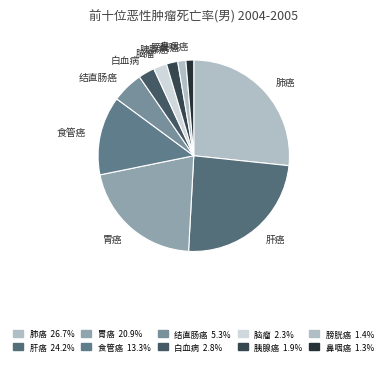

How many slices are in this pie chart?

10